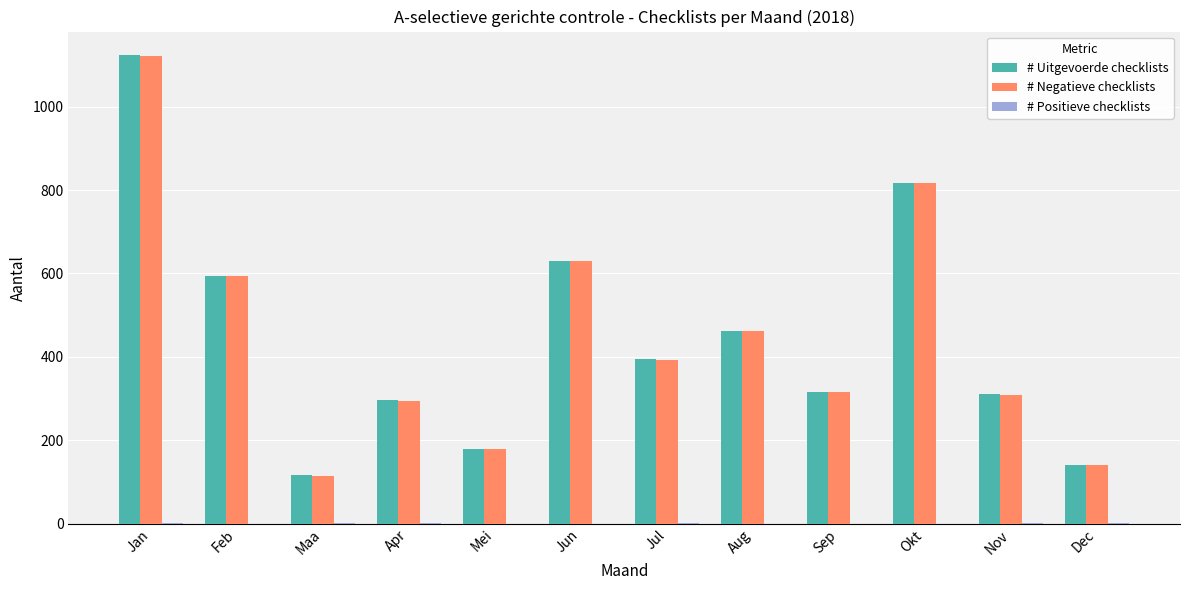

Between Maa and Nov, which series saw the biggest shift?

# Negatieve checklists